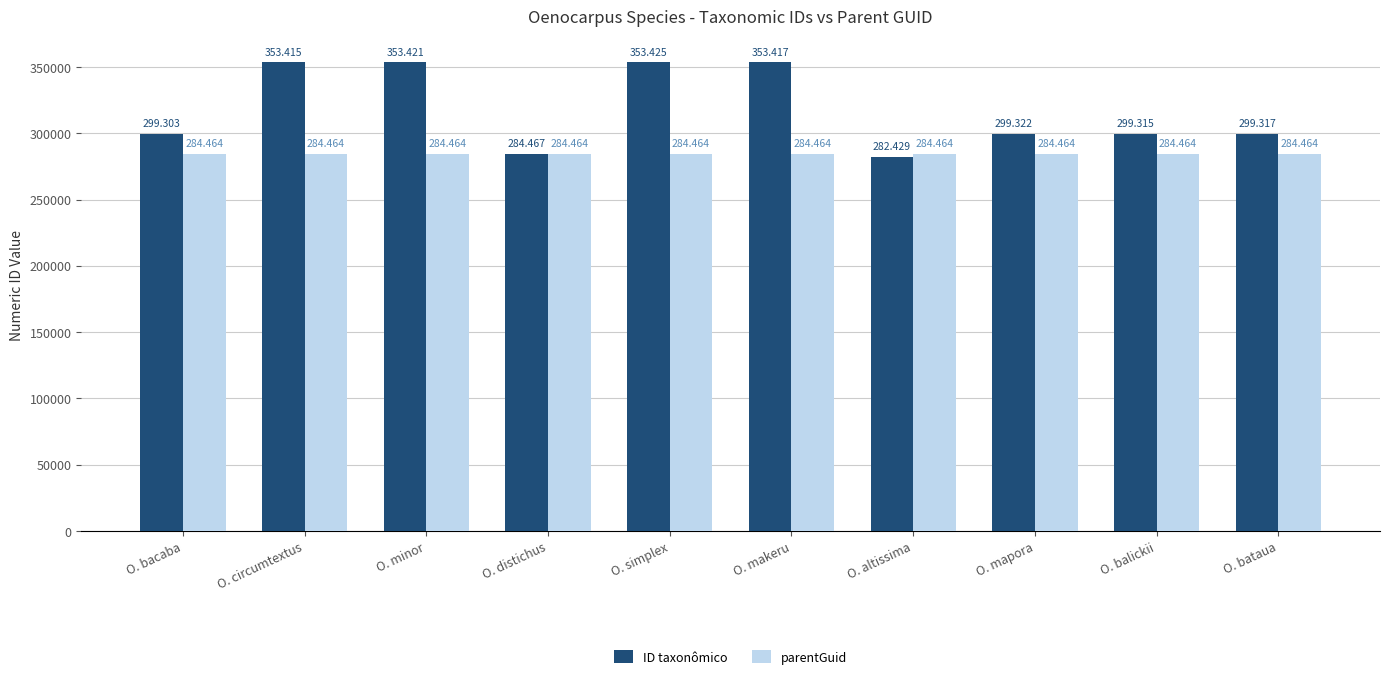

Which series has the largest total across all categories?

ID taxonômico